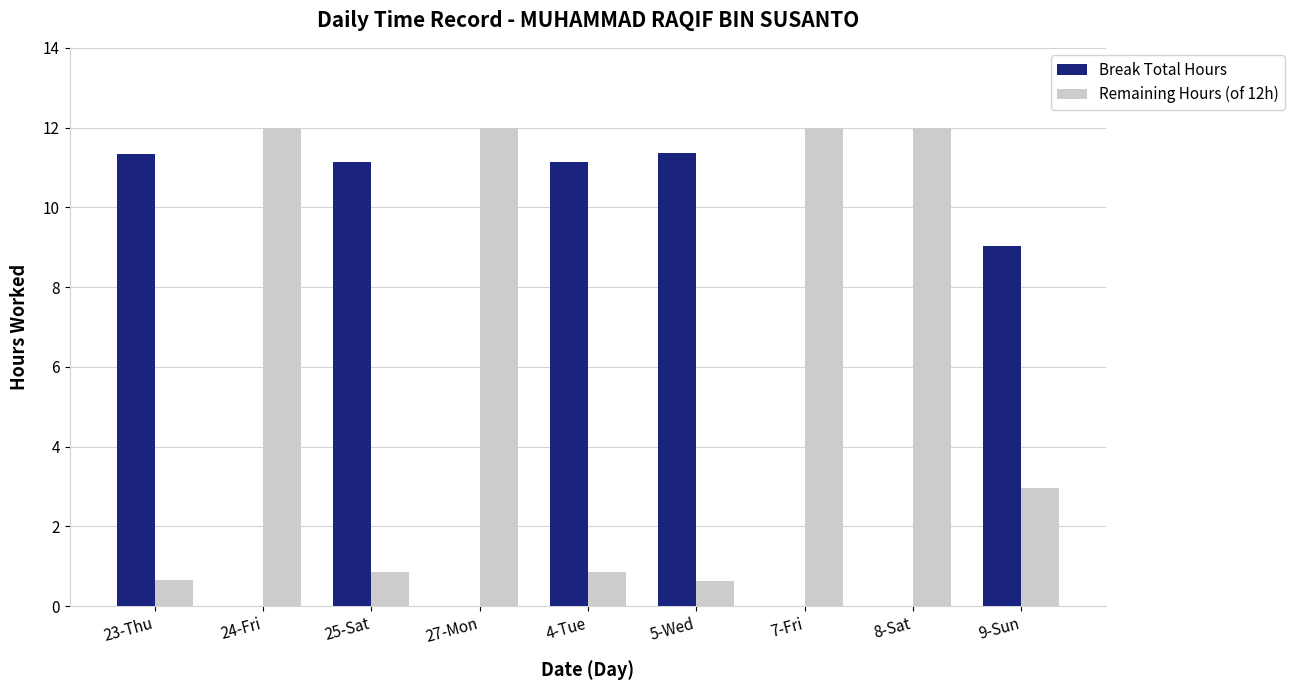

What is the maximum value for Remaining Hours (of 12h)?

12.0